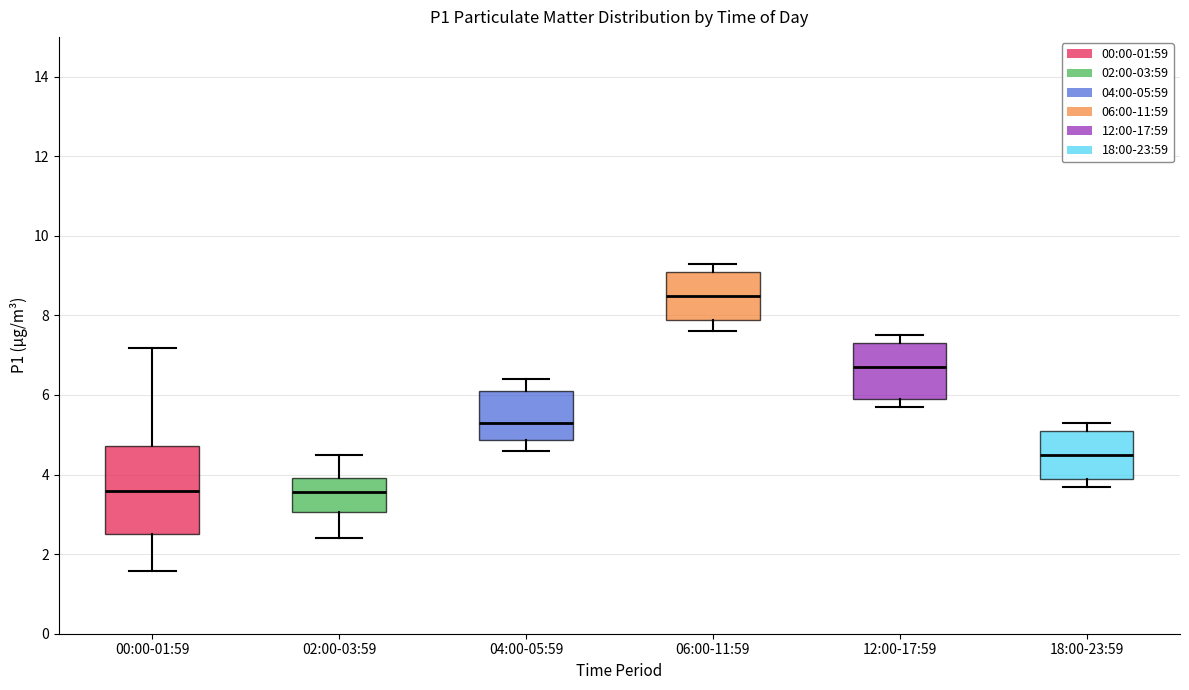

Reading left to right, transcribe this box plot: for each box, give where its median line is, the range the box spans, and where its two whiskers end, as read against the y-axis. The values are not printed on the chart, so give them approximately, as read against the axis.

00:00-01:59: median 3.6, box 2.6 to 4.8, whiskers 1.6 to 7.2
02:00-03:59: median 3.6, box 3.0 to 4.0, whiskers 2.4 to 4.6
04:00-05:59: median 5.4, box 4.8 to 6.2, whiskers 4.6 to 6.4
06:00-11:59: median 8.6, box 7.8 to 9.2, whiskers 7.6 to 9.4
12:00-17:59: median 6.8, box 6.0 to 7.4, whiskers 5.8 to 7.6
18:00-23:59: median 4.6, box 4.0 to 5.2, whiskers 3.8 to 5.4